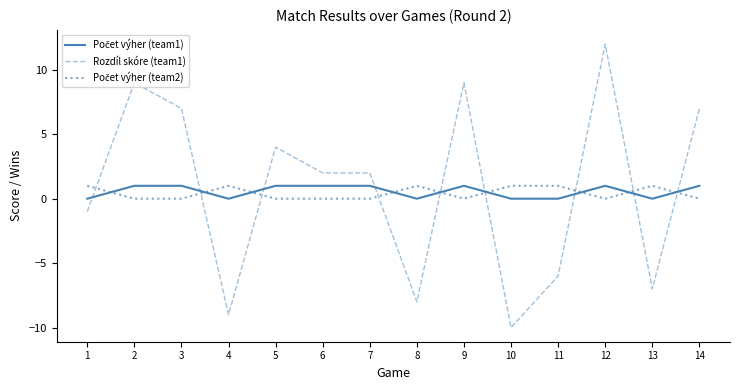

Which label corresponds to the smallest value in the chart?

10